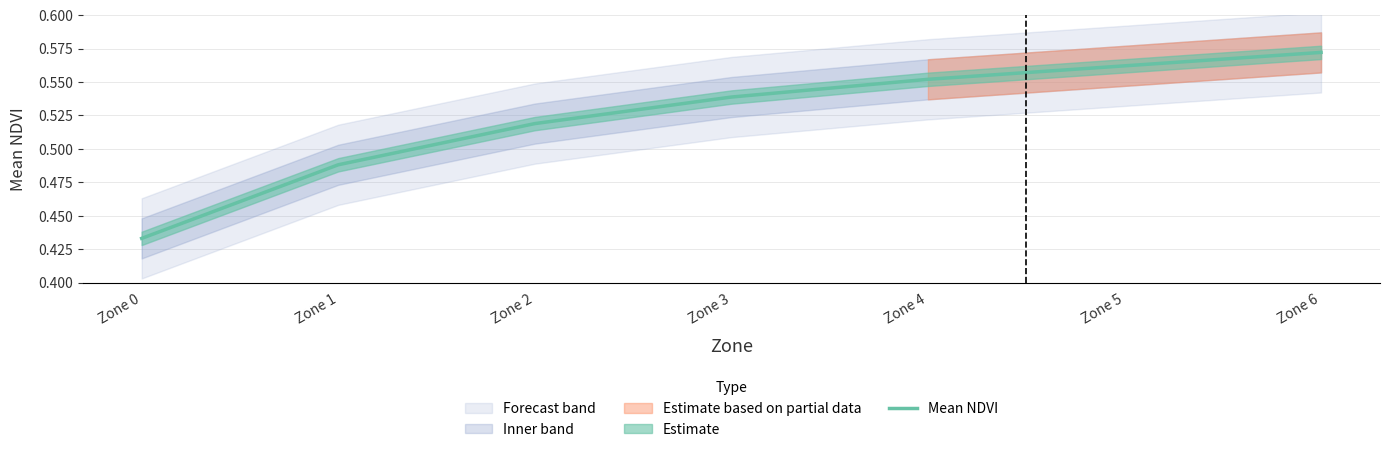

The chart shows a value of 0.7 at Zone 1. True or false?

False